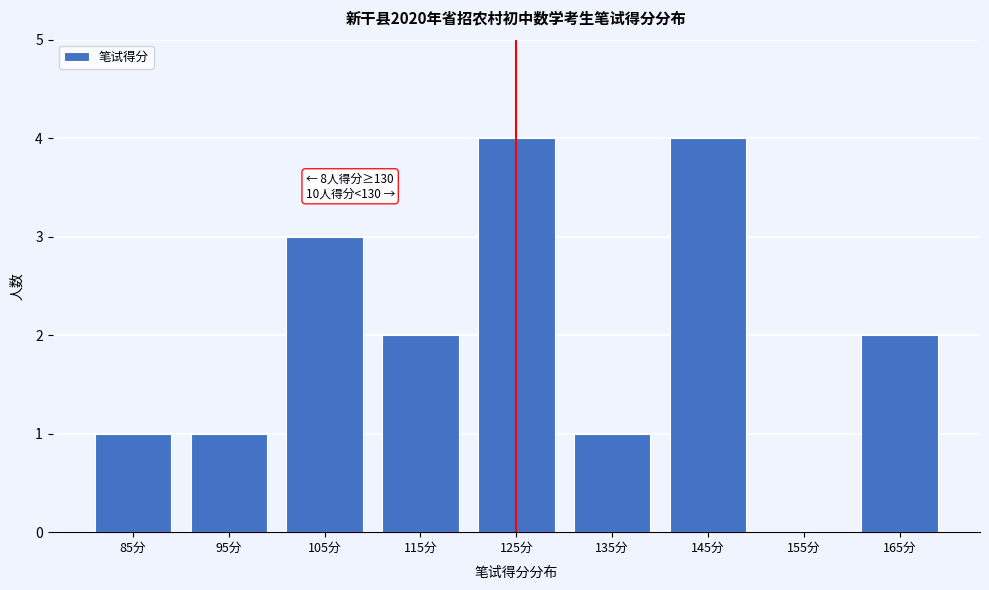

Reading right to left, what are all the values shown in this chart?

165分=2	155分=0	145分=4	135分=1	125分=4	115分=2	105分=3	95分=1	85分=1